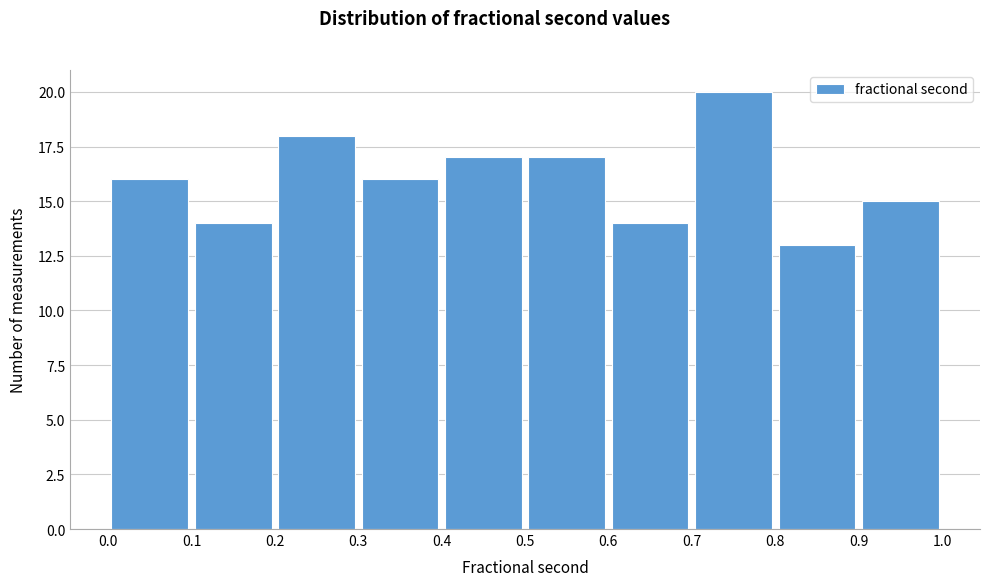

How tall is the bar that spans 0.6 to 0.7 on the x-axis? The values are not printed on the chart, so give them approximately, as read against the axis.

14